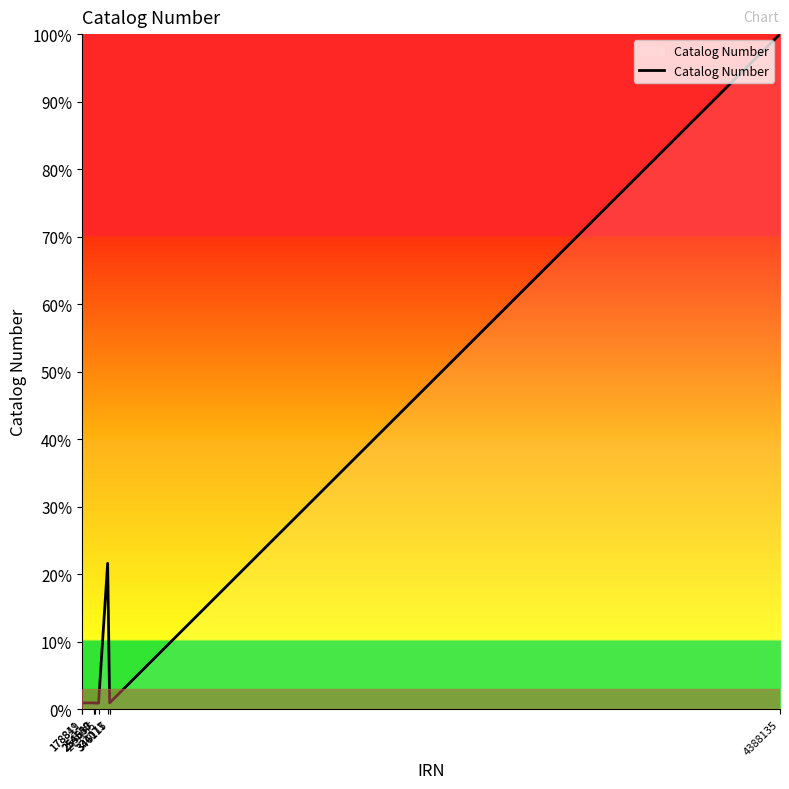

What is the difference between the maximum and minimum values?

99.1